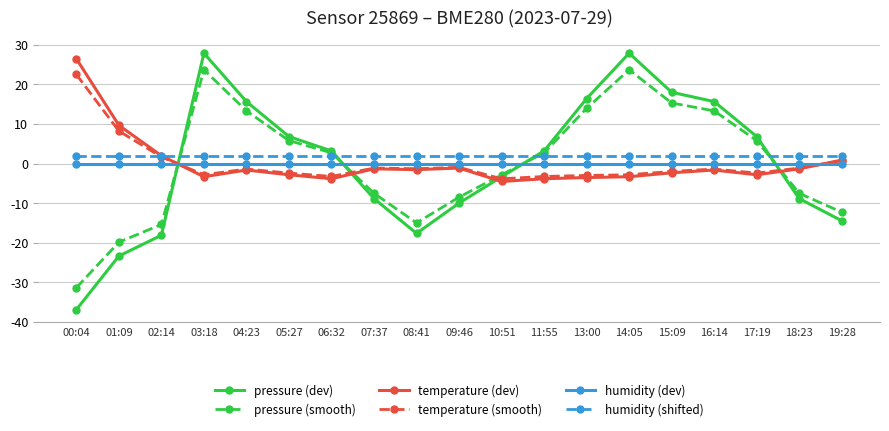

What is the value of the pressure (smooth) point at the 10th from the left?

-8.5